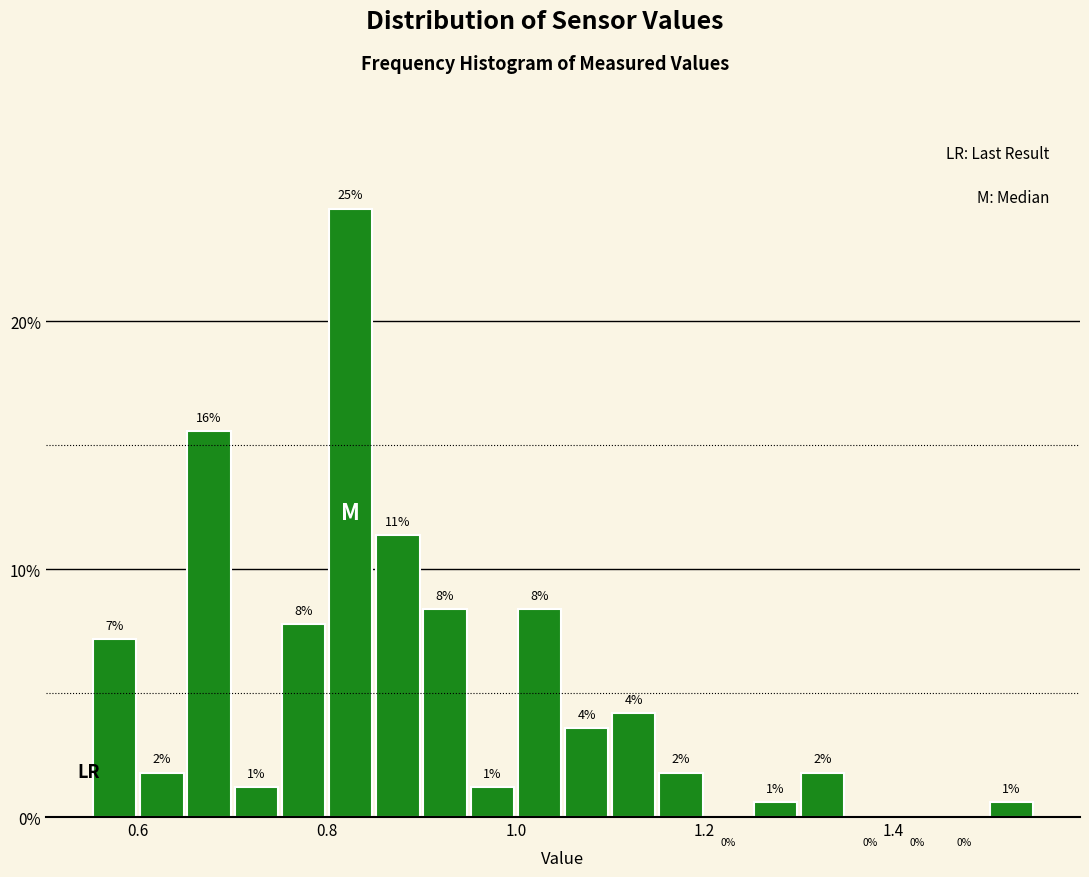

Around what value on the x-axis is the tallest bar? Give the approximate position of its centre, as read against the axis.

0.82